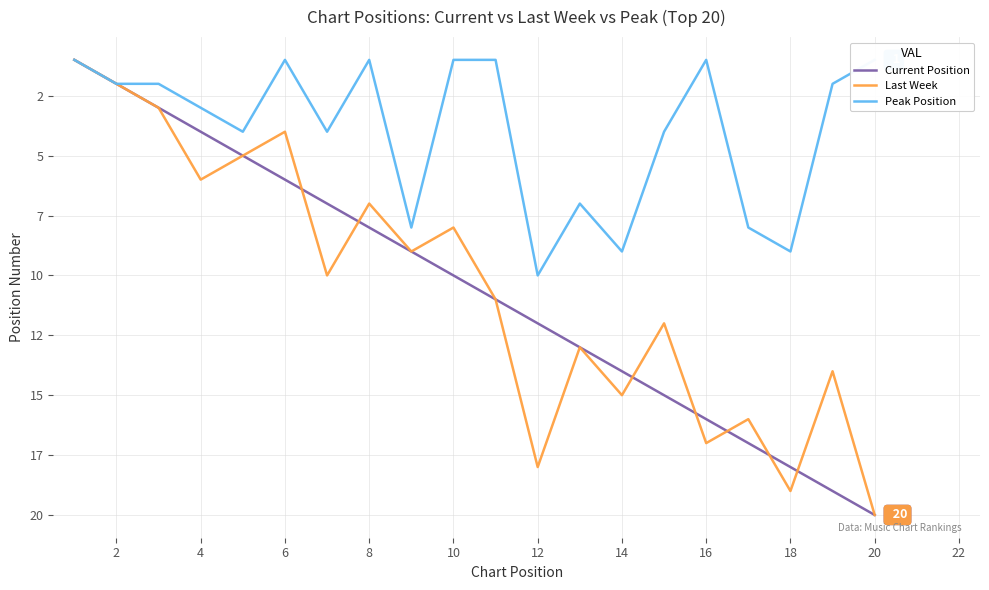

How many values in the Current Position series are below 11?

10